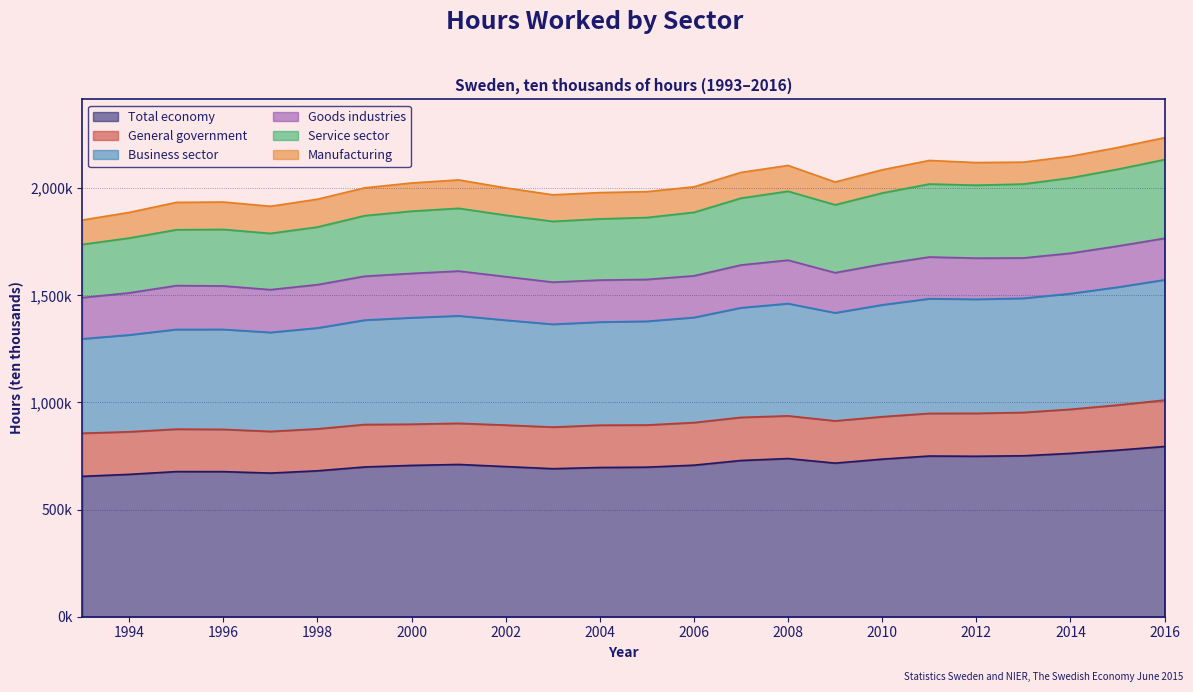

What is the sum of all Total economy values?

17137003